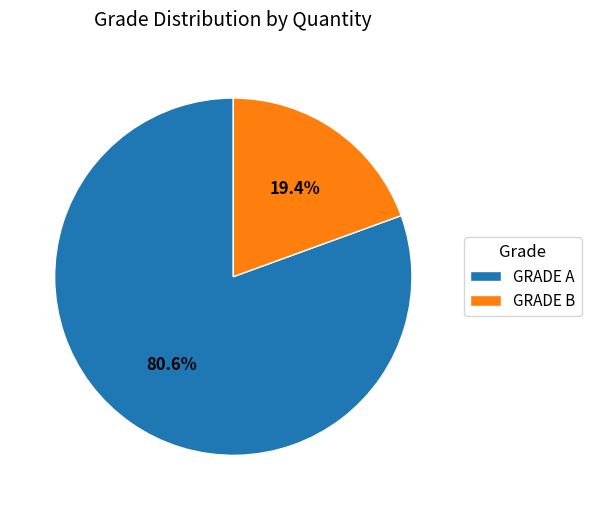

To the nearest percent, what is the difference between the largest and smallest slice percentages?

61%